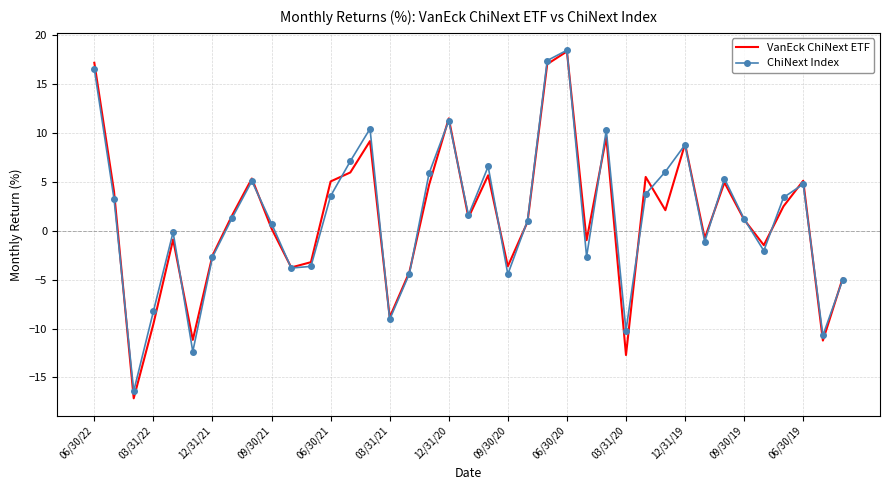

Which series has the widest spread of values?

VanEck ChiNext ETF